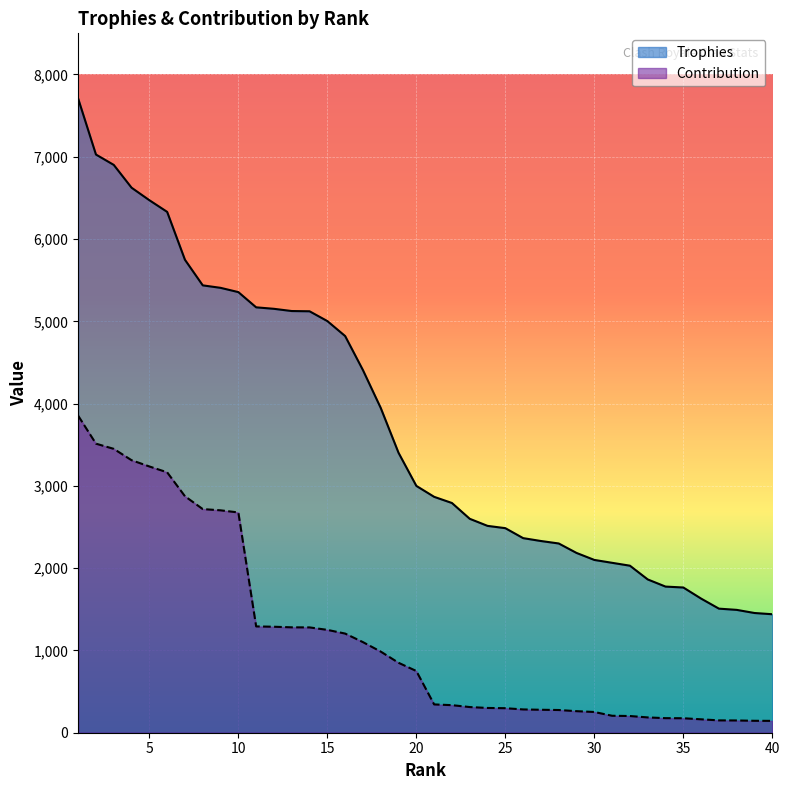

Which series changed the most between 36 and 37?

Trophies